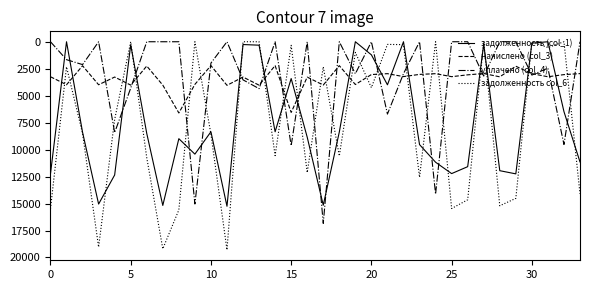

Rank the series by their maximum value, from highest to lowest.

задолженность col_6, уплачено (col_4), задолженность (col_1), начислено (col_3)